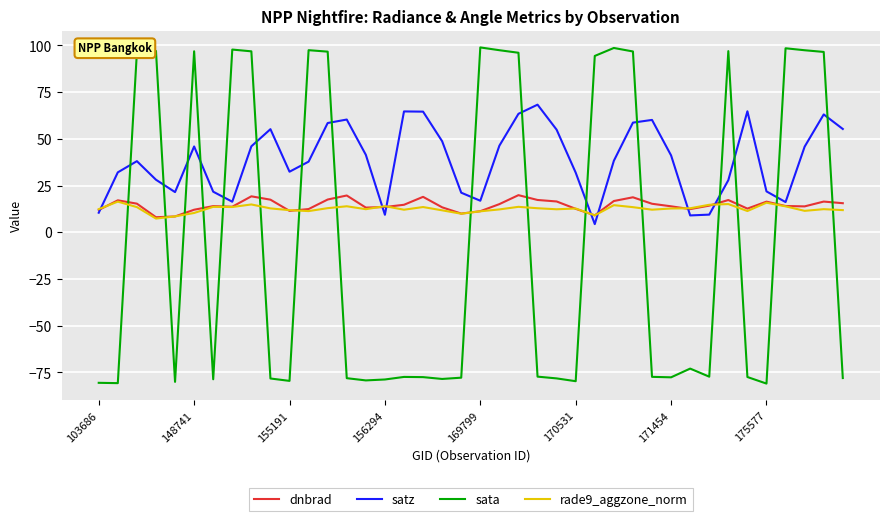

What is the smallest value displayed?

-81.0